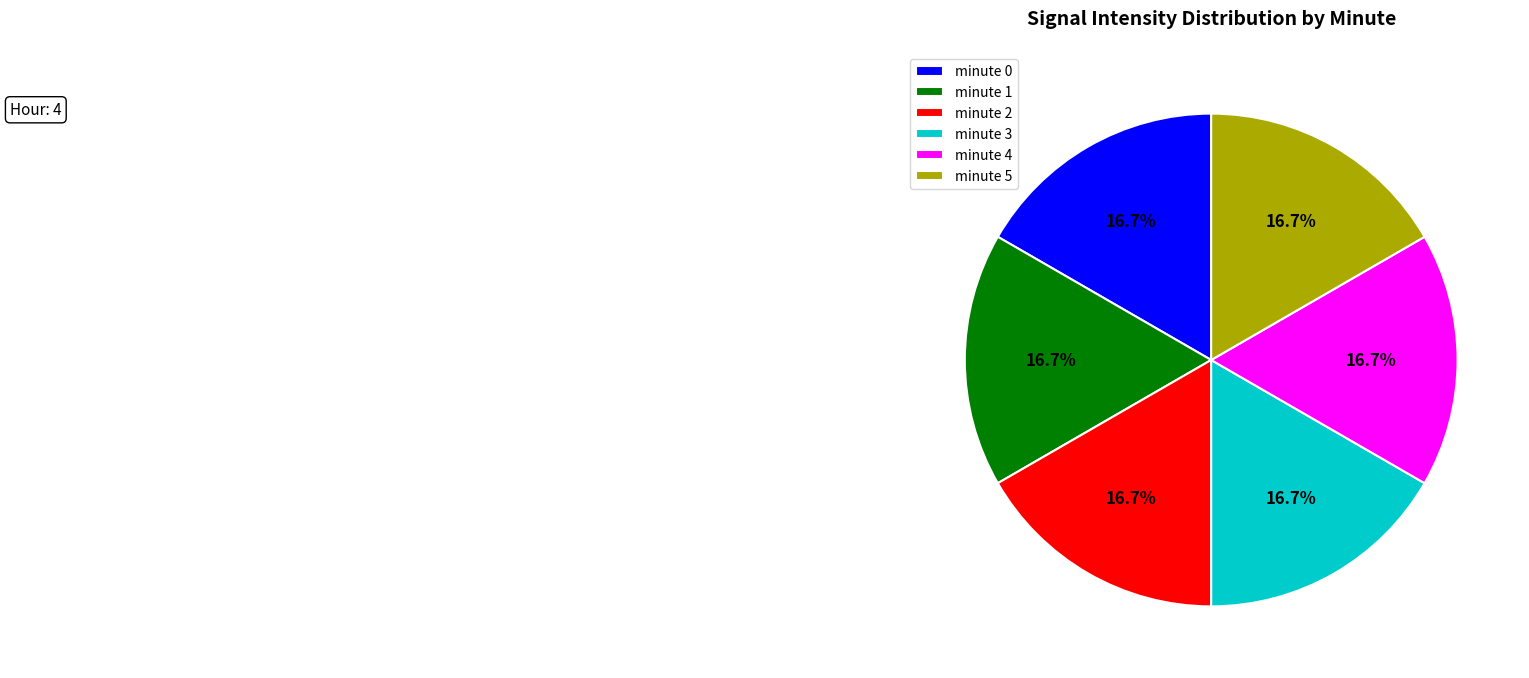

Does minute 3 account for over 50% of the chart?

No